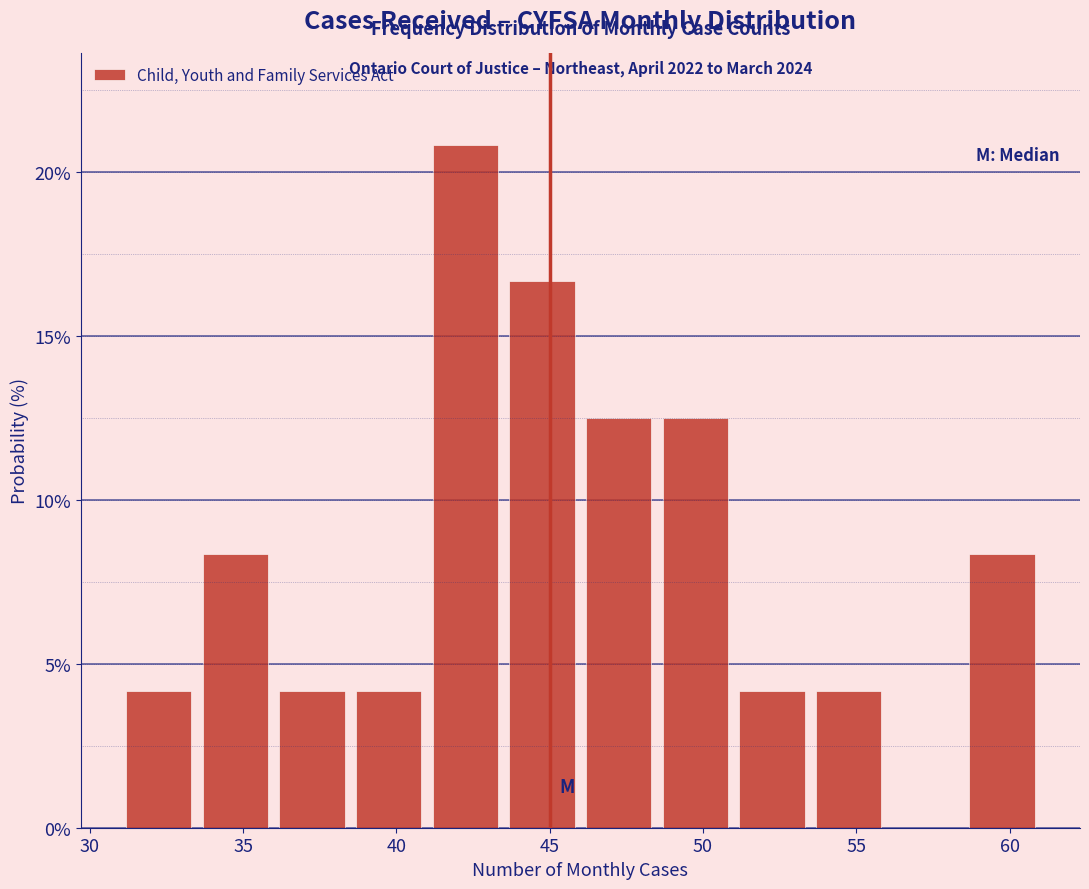

Which range on the x-axis has the tallest bar?

41.0 to 43.5